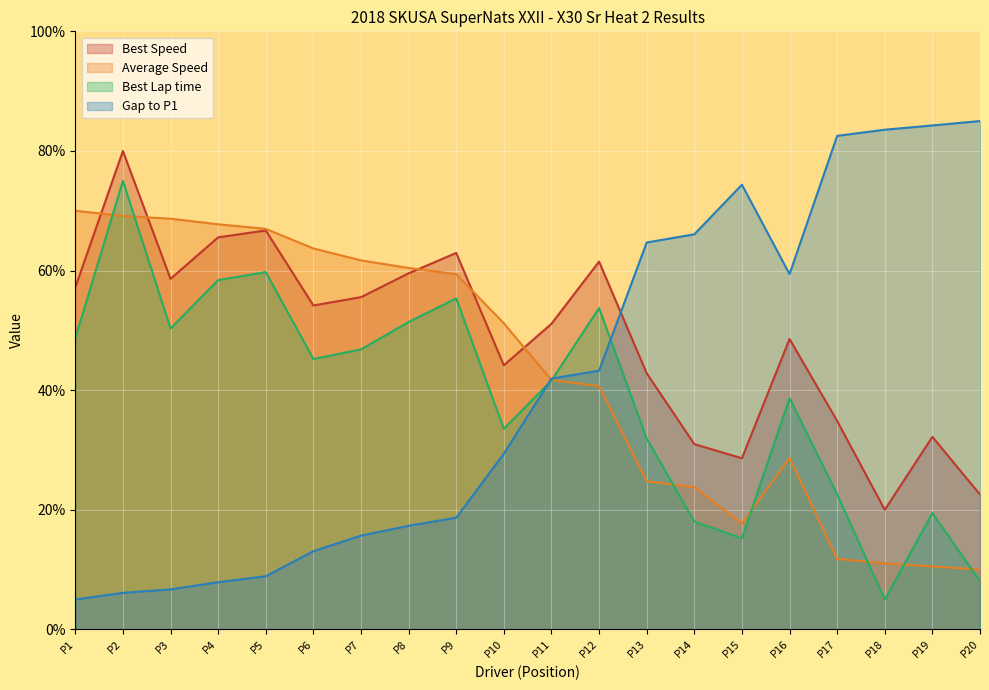

Which series has the largest range (max minus min)?

Gap to P1